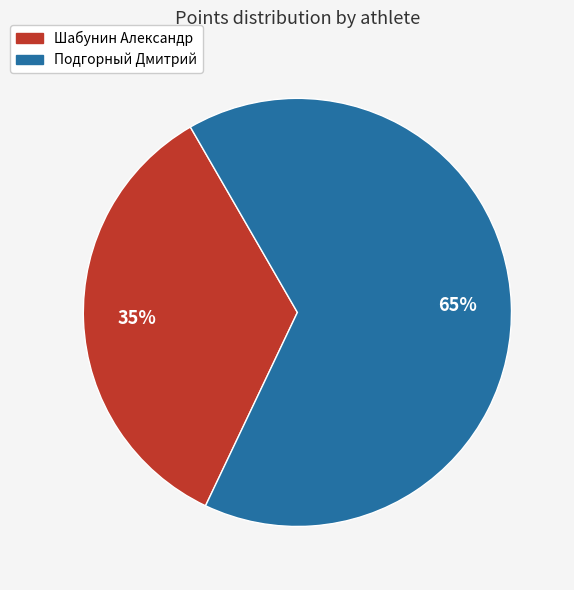

To the nearest percent, what is the combined percentage of Шабунин Александр and Подгорный Дмитрий?

100%